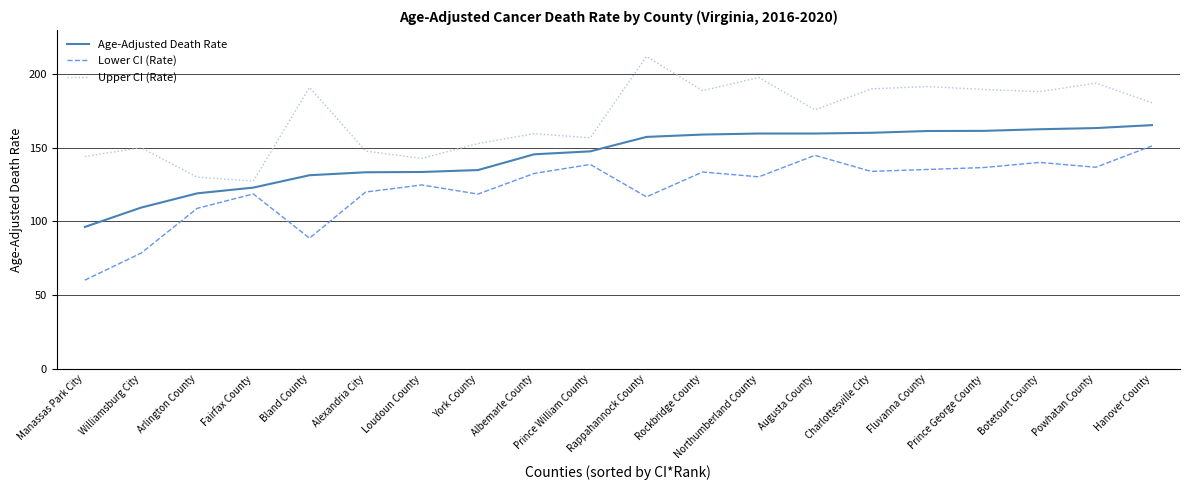

Where is the first local minimum for Upper CI (Rate)?

Fairfax County